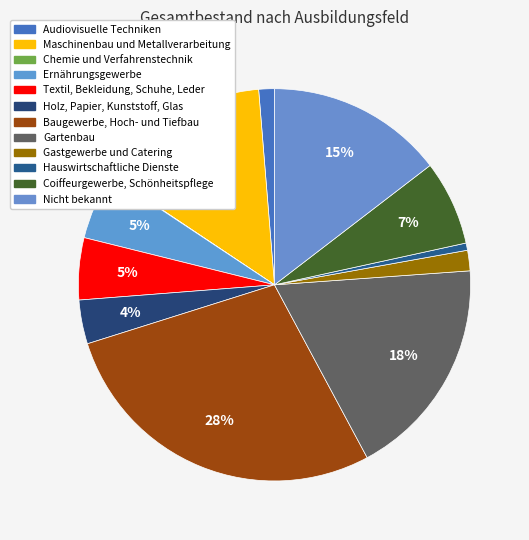

Which category has the biggest portion of the pie?

Baugewerbe, Hoch- und Tiefbau